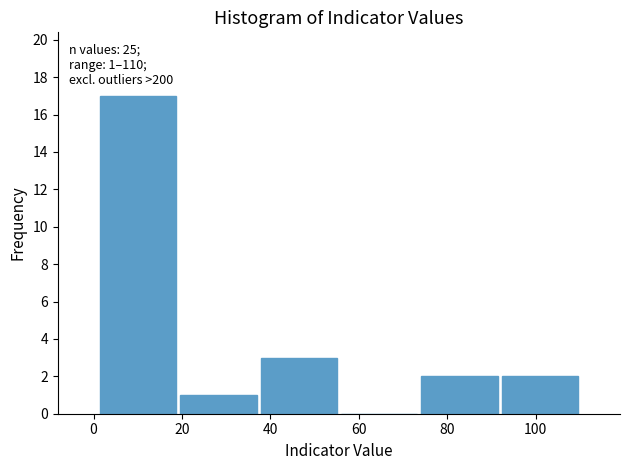

Over which range of the x-axis is the bar tallest?

2 to 20